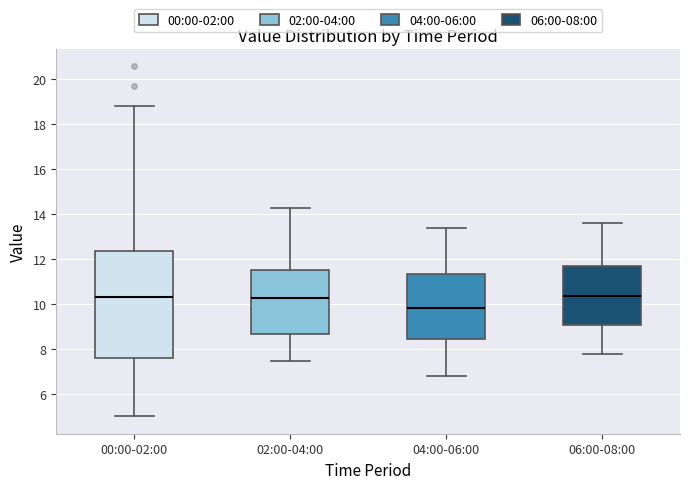

Reading left to right, transcribe this box plot: for each box, give where its median line is, the range the box spans, and where its two whiskers end, as read against the y-axis. The values are not printed on the chart, so give them approximately, as read against the axis.

00:00-02:00: median 10.4, box 7.6 to 12.4, whiskers 5.0 to 18.8
02:00-04:00: median 10.4, box 8.6 to 11.6, whiskers 7.6 to 14.4
04:00-06:00: median 9.8, box 8.4 to 11.4, whiskers 6.8 to 13.4
06:00-08:00: median 10.4, box 9.2 to 11.8, whiskers 7.8 to 13.6